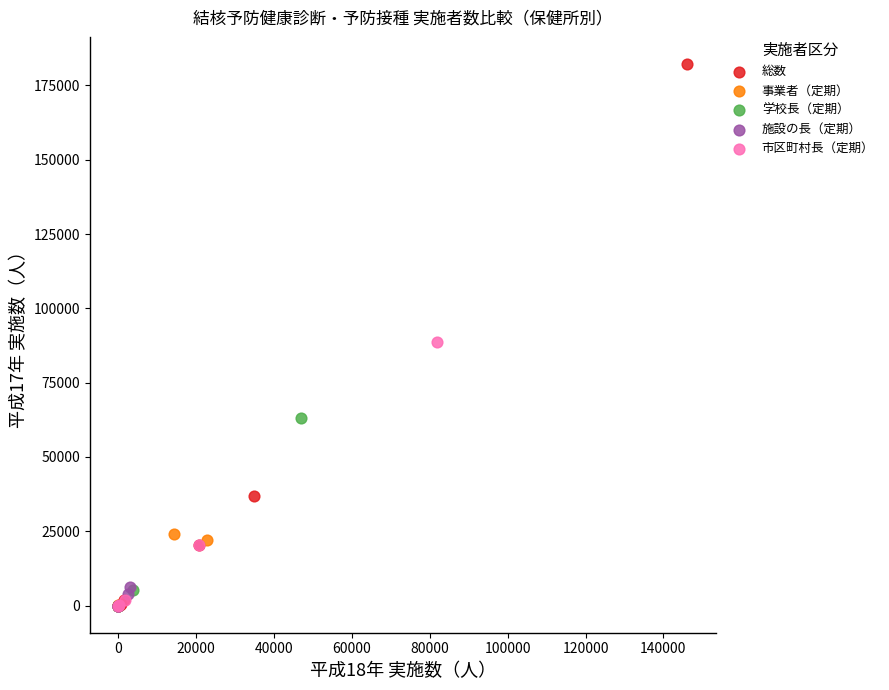

Which series has the largest Y range (max minus min)?

総数